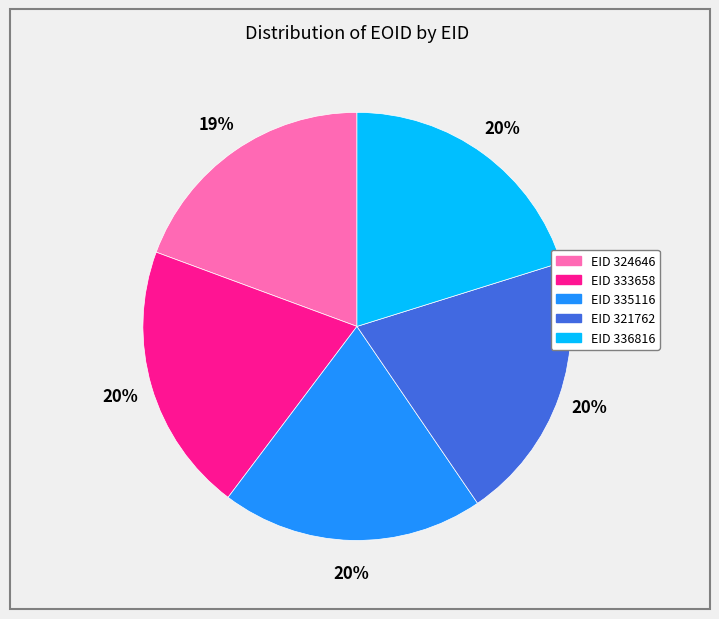

To the nearest percent, what is the difference between the largest and smallest slice percentages?

1%